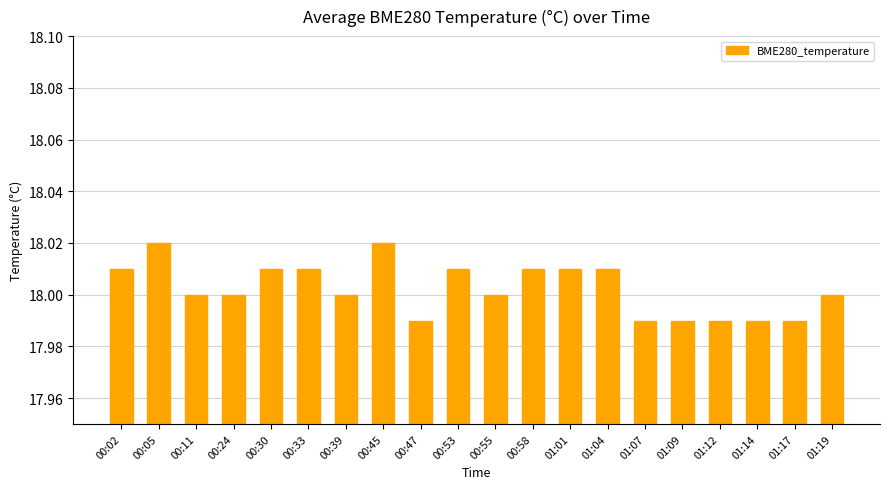

The chart shows a value of 11.5 at 01:01. True or false?

False